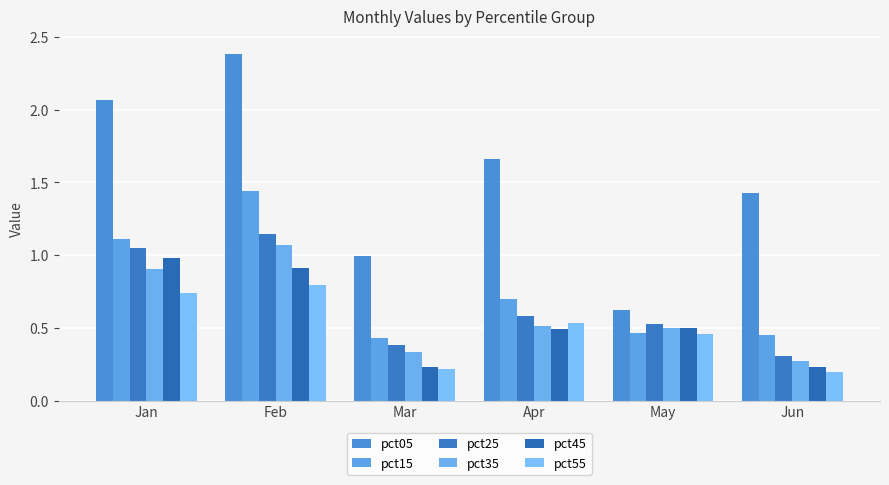

Which series has the largest total across all categories?

pct05